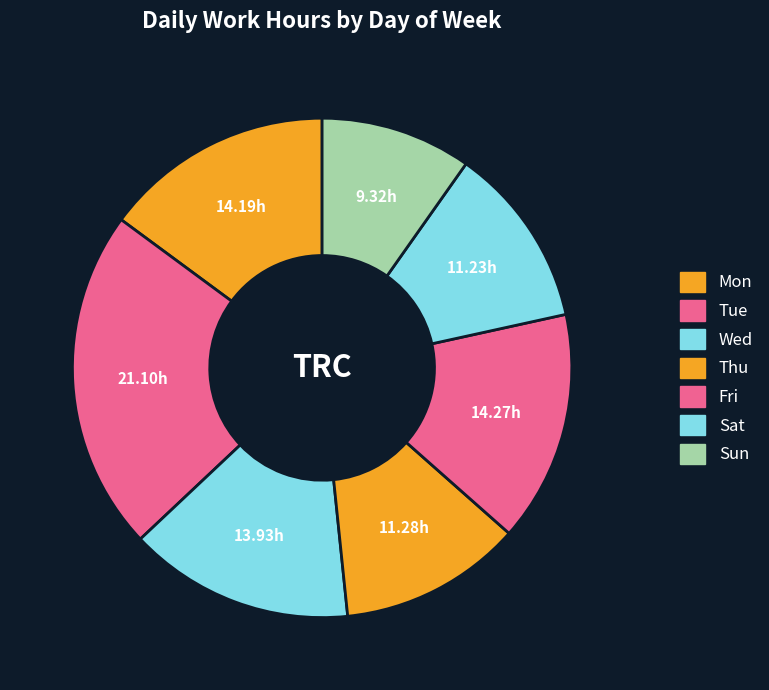

Which slice is the largest?

Tue